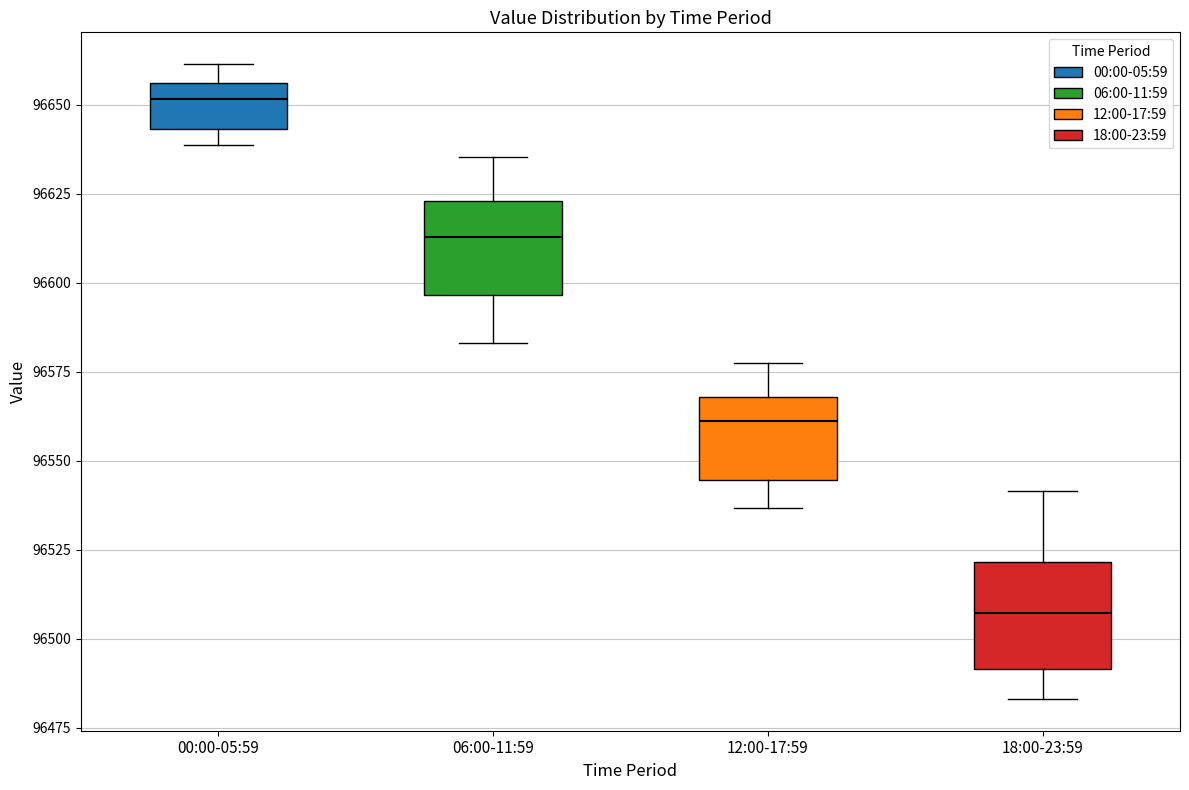

Reading left to right, transcribe this box plot: for each box, give where its median line is, the range the box spans, and where its two whiskers end, as read against the y-axis. The values are not printed on the chart, so give them approximately, as read against the axis.

00:00-05:59: median 96650, box 96645 to 96655, whiskers 96640 to 96660
06:00-11:59: median 96615, box 96595 to 96625, whiskers 96585 to 96635
12:00-17:59: median 96560, box 96545 to 96570, whiskers 96535 to 96575
18:00-23:59: median 96505, box 96490 to 96520, whiskers 96485 to 96540